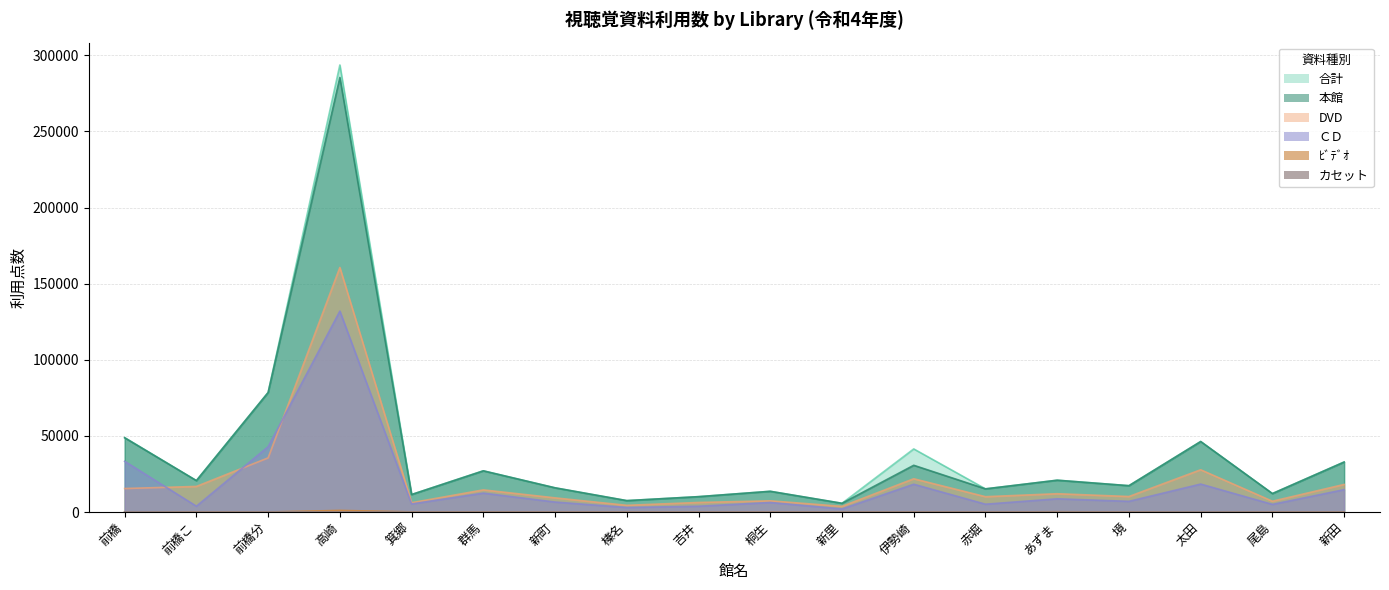

True or false: 本館 has more than 0 points higher than both neighbors.

True